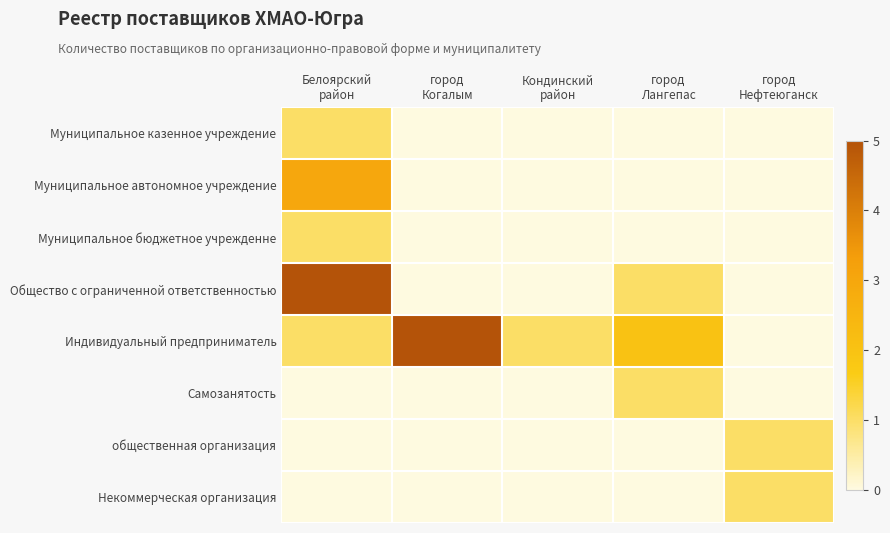

Which series has the largest total across all categories?

Индивидуальный предприниматель